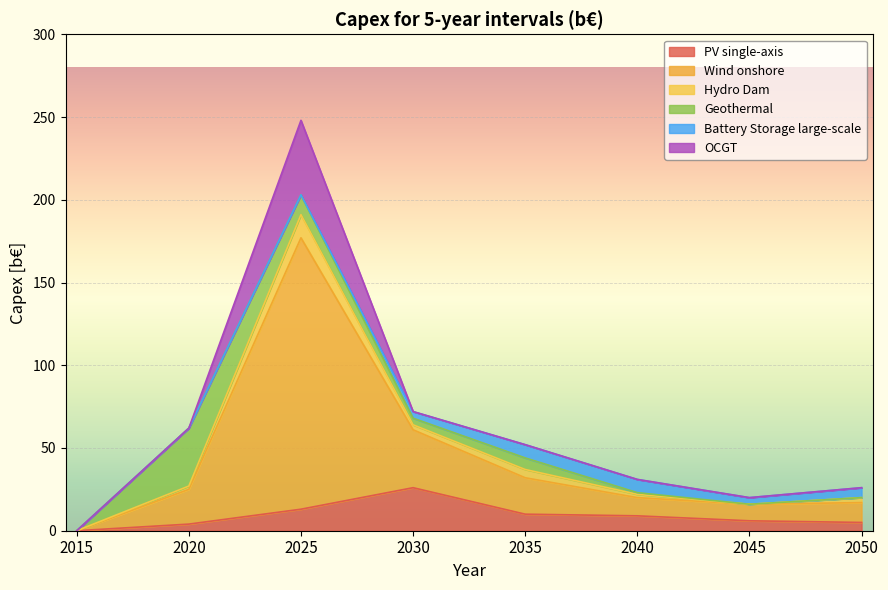

How many intersections are there between Geothermal and Wind onshore?

1